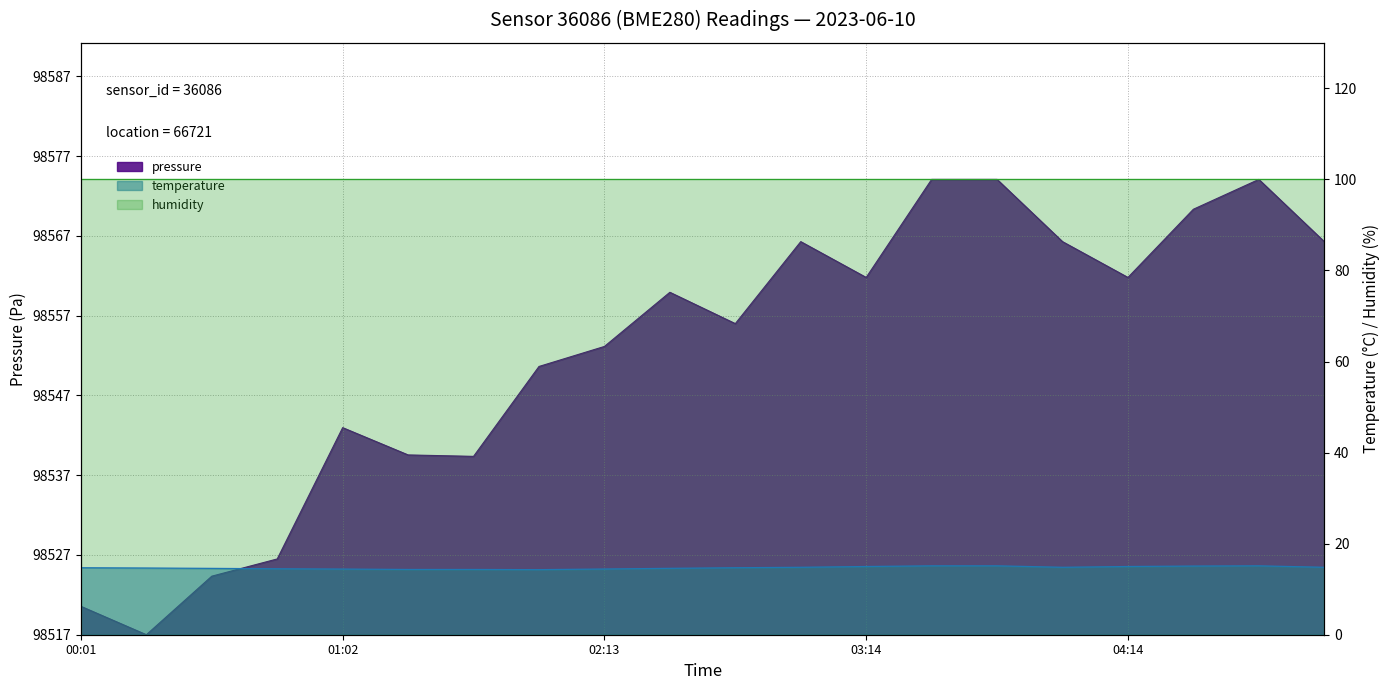

Does the chart have visible grid lines?

Yes